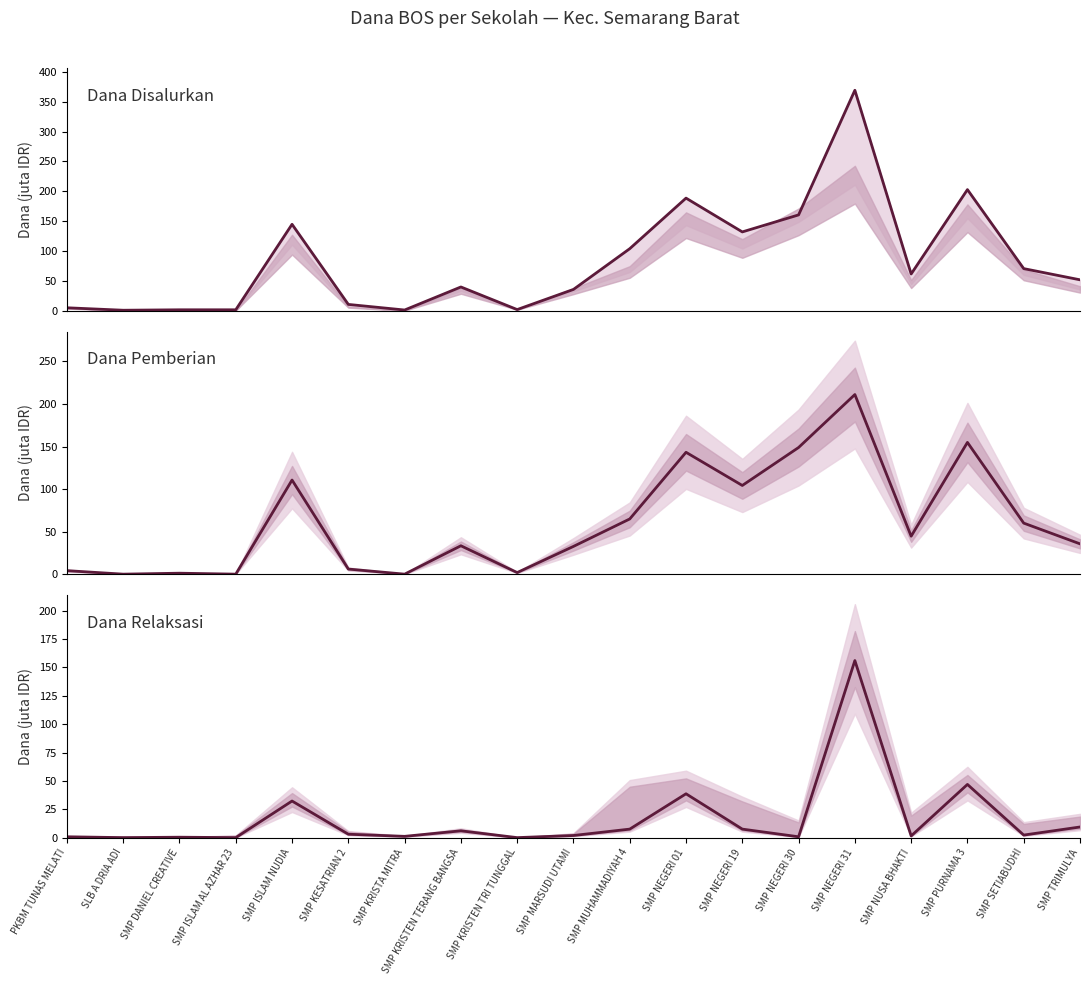

At which label is Dana Pemberian closest to 105?

SMP NEGERI 19